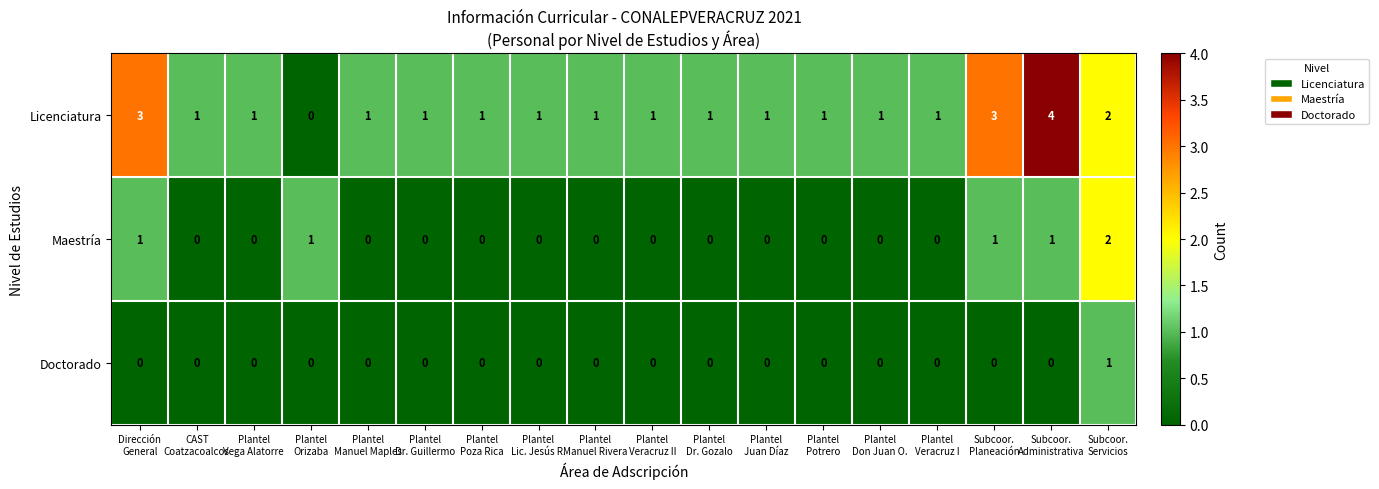

At how many categories does at least one series exceed 0?

18